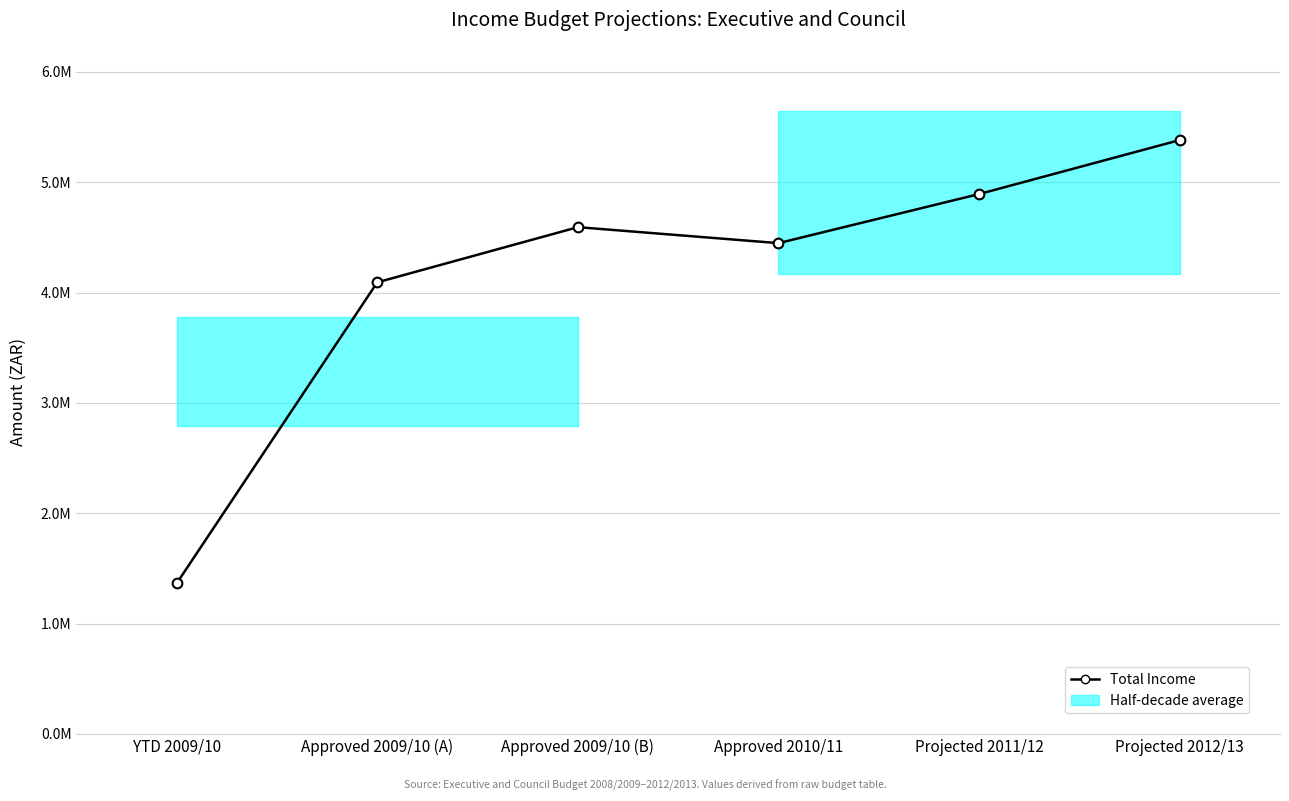

What is the label of the 5th point from the left?

Projected 2011/12